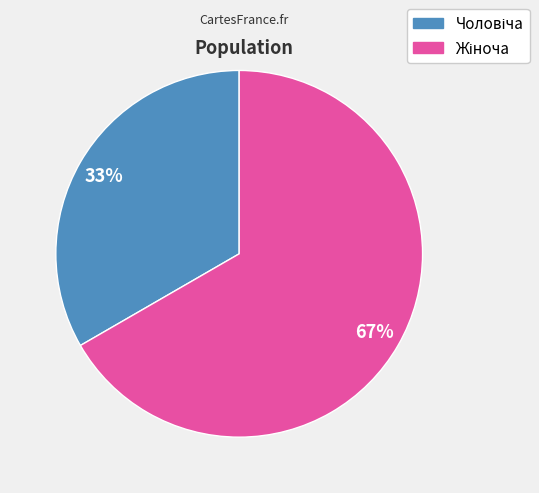

Count the number of slices in the pie.

2